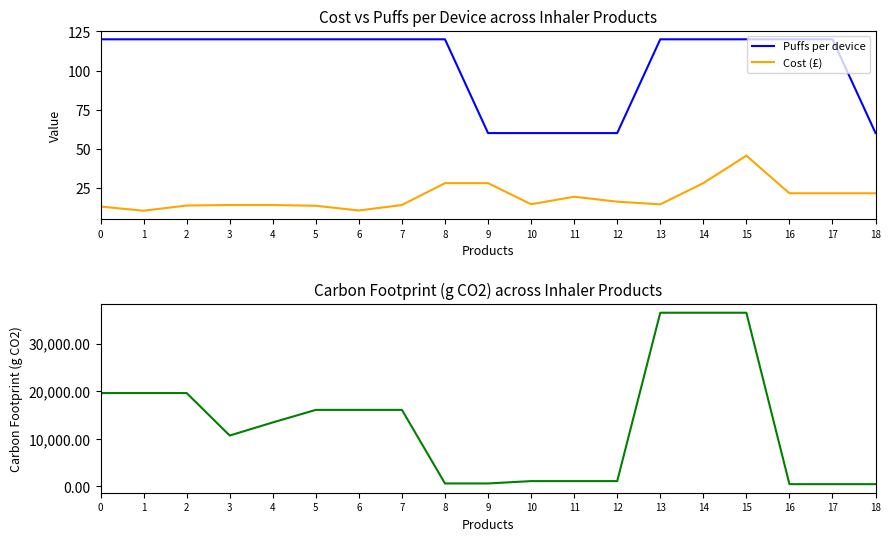

At which category is the sum across all series the highest?

15